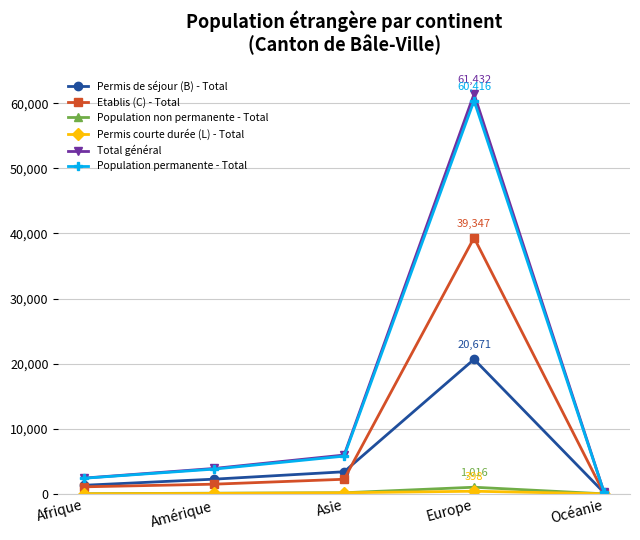

Is the value of Permis de séjour (B) - Total at Amérique greater than the value of Population permanente - Total at Europe?

No